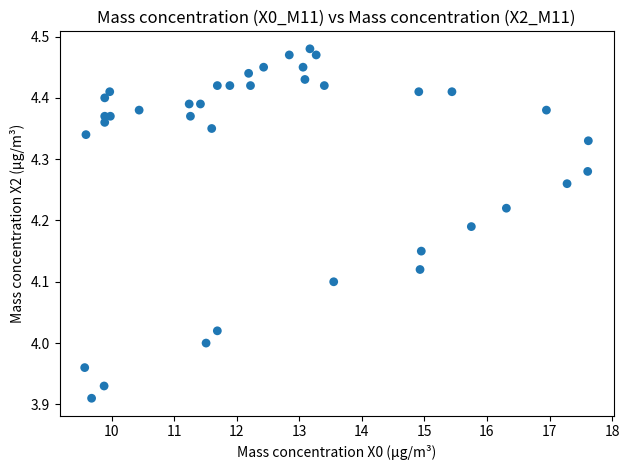

What is the range of X values (max minus min)?

8.1